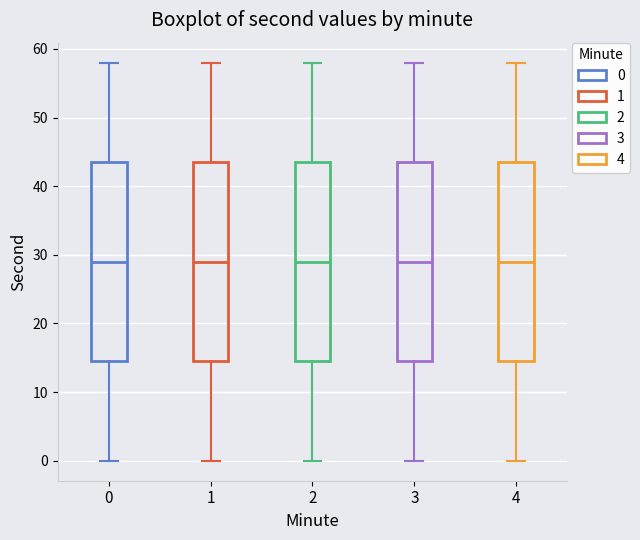

Where does the upper whisker of the box at x = 1 end on the y-axis? The values are not printed on the chart, so give them approximately, as read against the axis.

58